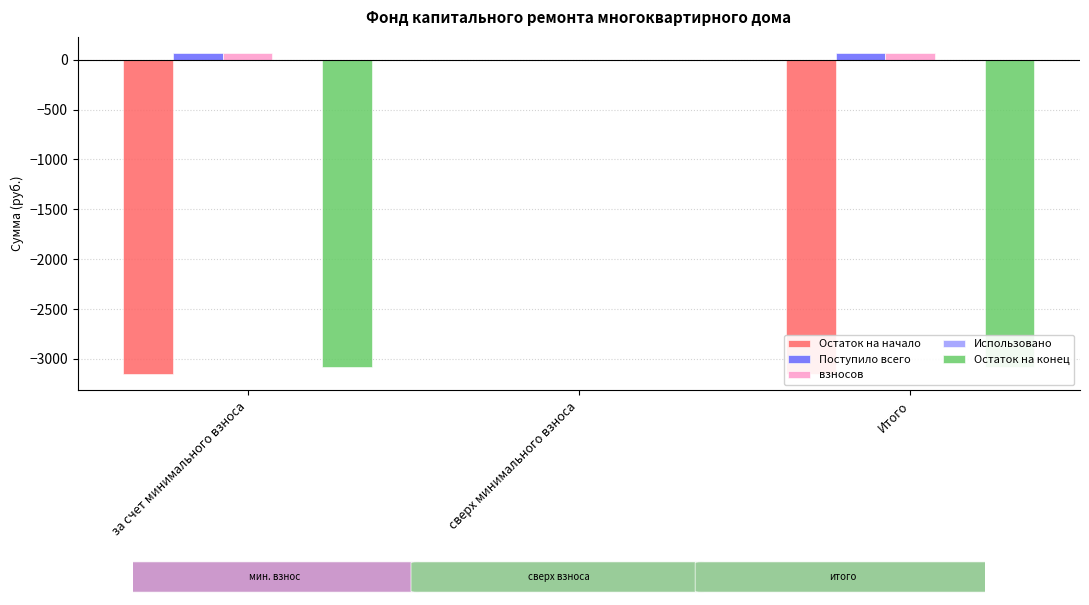

List the series in order of their peak value, highest first.

Поступило всего, взносов, Остаток на начало, Использовано, Остаток на конец